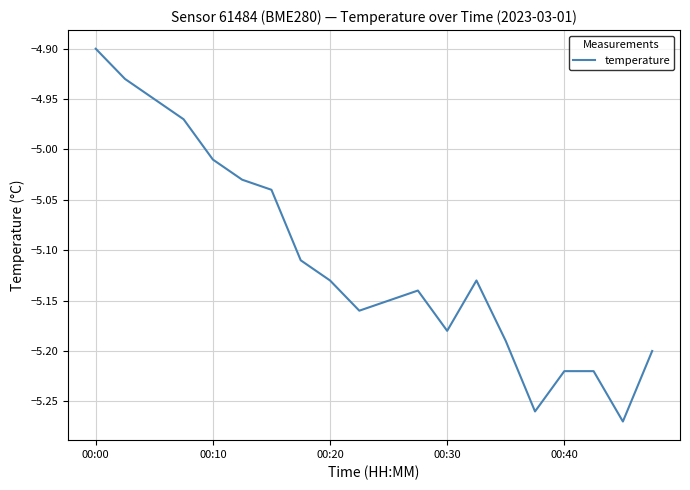

Count the number of categories in the chart.

20